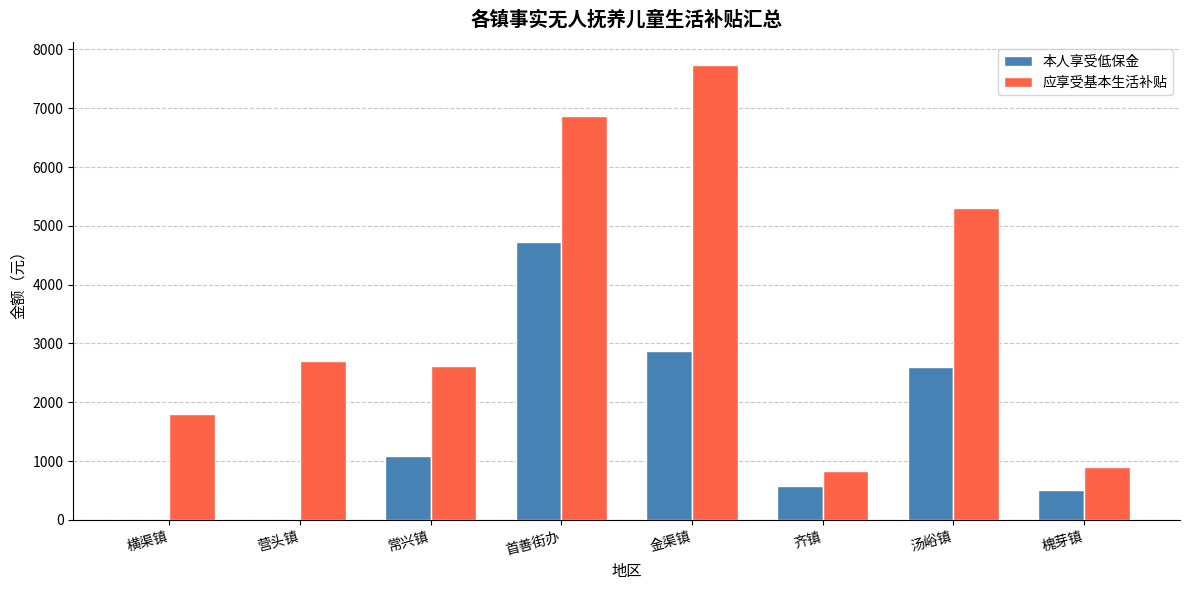

Which series changed the most between 横渠镇 and 常兴镇?

本人享受低保金